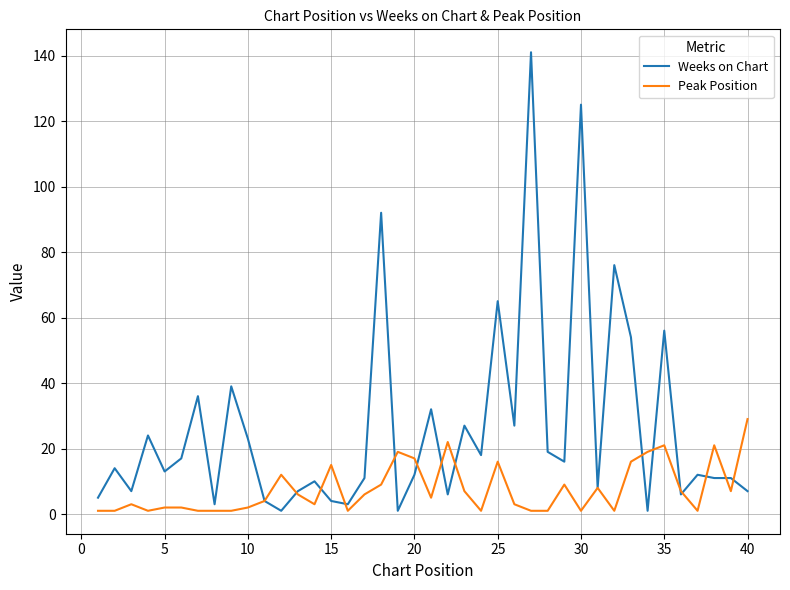

List the series in order of their overall mean, lowest first.

Peak Position, Weeks on Chart